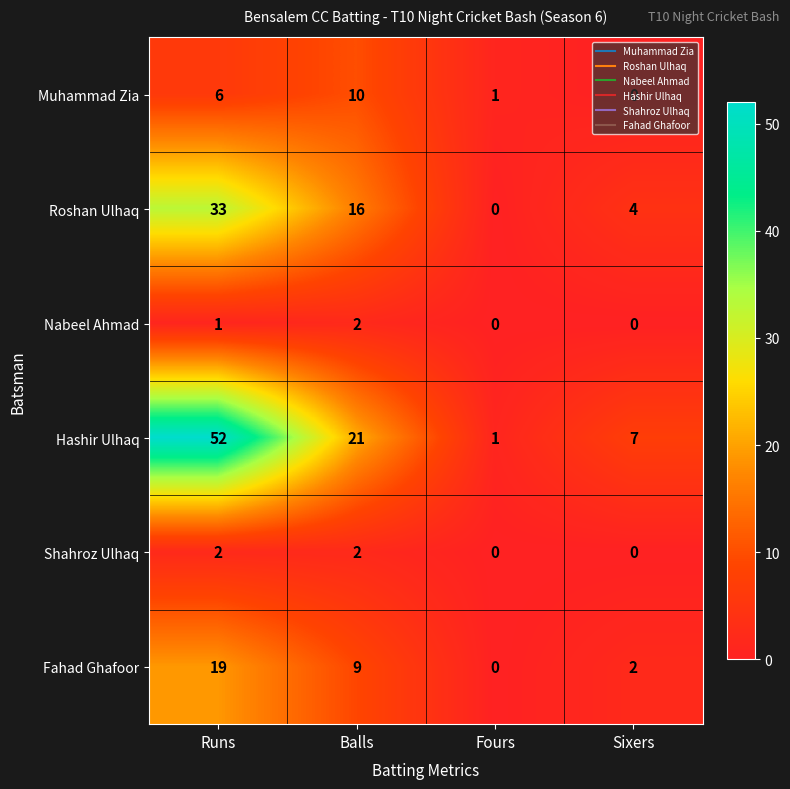

Which series changed the most between Runs and Sixers?

Hashir Ulhaq